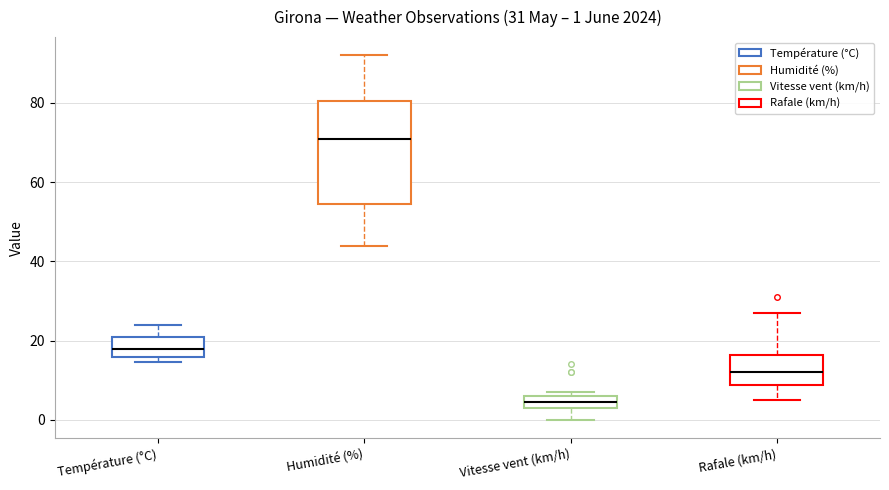

Comparing the boxes themselves (not the whiskers), which one is the tallest?

Humidité (%)